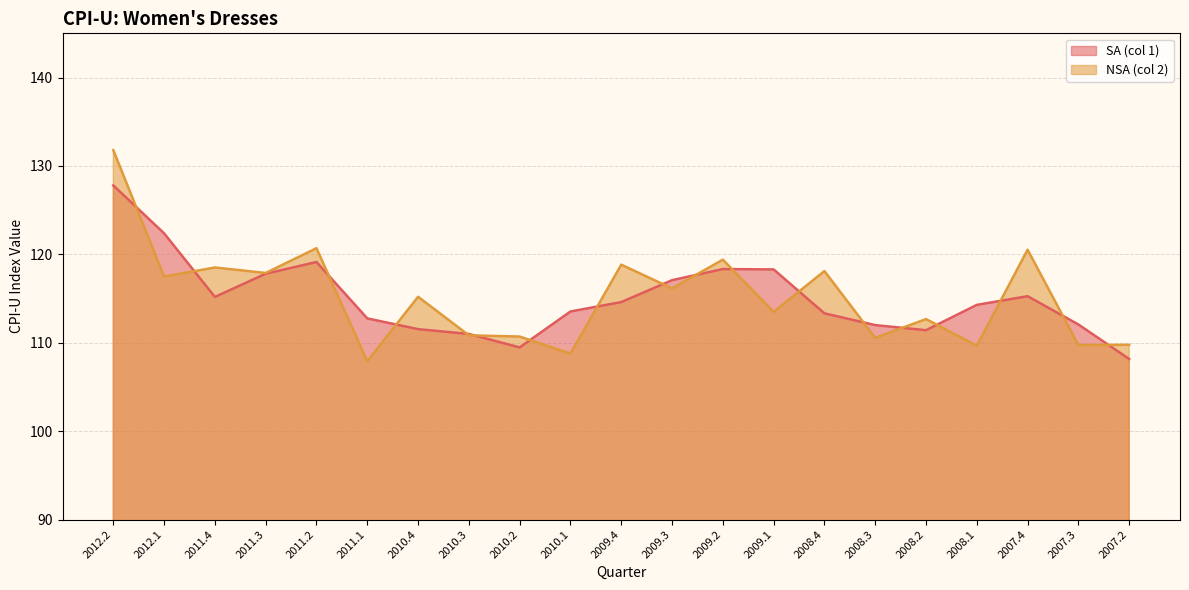

What is the total value across all series at 2007.2?

217.9